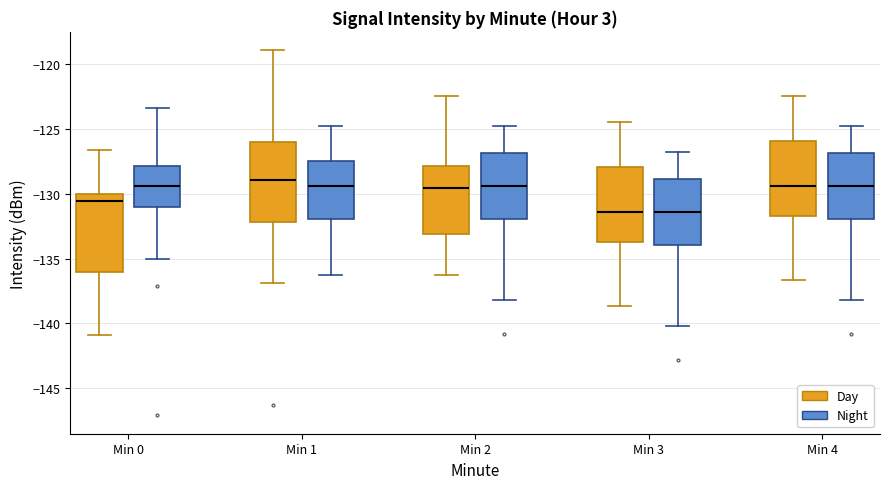

Reading left to right, read every box against the y-axis: the position of its median line, the range the box covers, and the ends of its whiskers. The values are not printed on the chart, so give them approximately, as read against the axis.

Min 0 (Day): median -130.5, box -136.0 to -130.0, whiskers -141.0 to -126.5
Min 0 (Night): median -129.5, box -131.0 to -128.0, whiskers -135.0 to -123.5
Min 1 (Day): median -129.0, box -132.0 to -126.0, whiskers -137.0 to -119.0
Min 1 (Night): median -129.5, box -132.0 to -127.5, whiskers -136.0 to -125.0
Min 2 (Day): median -129.5, box -133.0 to -128.0, whiskers -136.0 to -122.5
Min 2 (Night): median -129.5, box -132.0 to -127.0, whiskers -138.0 to -125.0
Min 3 (Day): median -131.5, box -133.5 to -128.0, whiskers -138.5 to -124.5
Min 3 (Night): median -131.5, box -134.0 to -129.0, whiskers -140.0 to -127.0
Min 4 (Day): median -129.5, box -131.5 to -126.0, whiskers -136.5 to -122.5
Min 4 (Night): median -129.5, box -132.0 to -127.0, whiskers -138.0 to -125.0